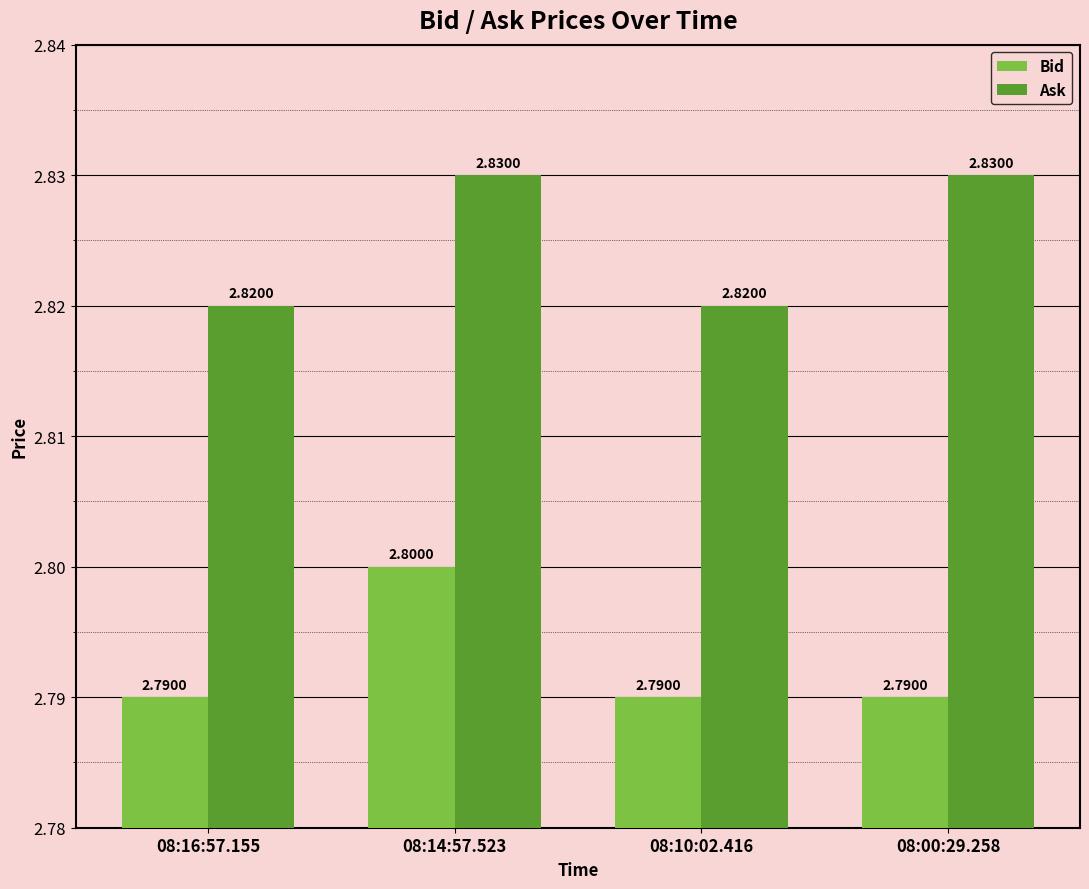

List the series in order of their peak value, lowest first.

Bid, Ask